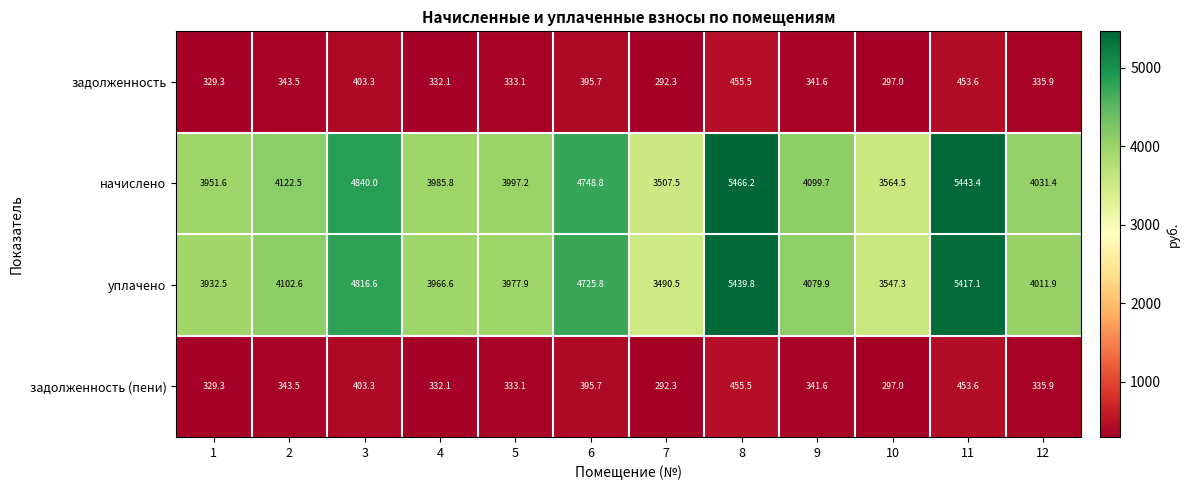

At how many categories does at least one series exceed 3393?

12